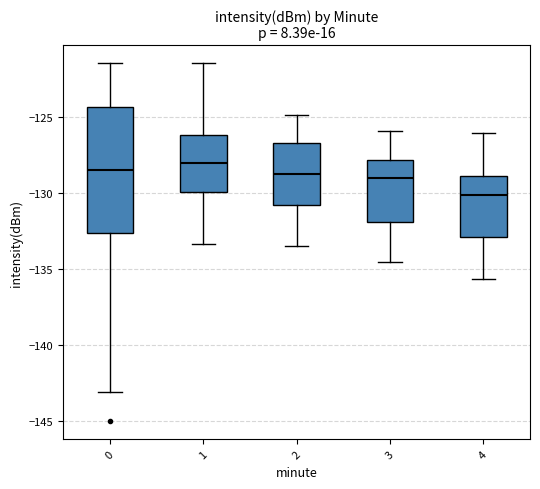

Which box has the lowest median line?

4